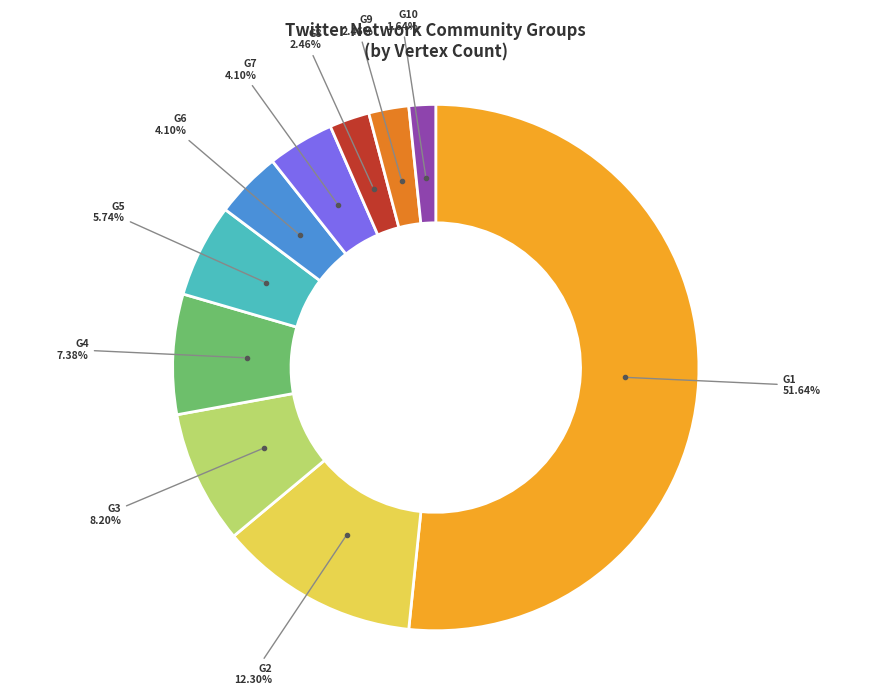

Is there a majority slice in this chart?

Yes